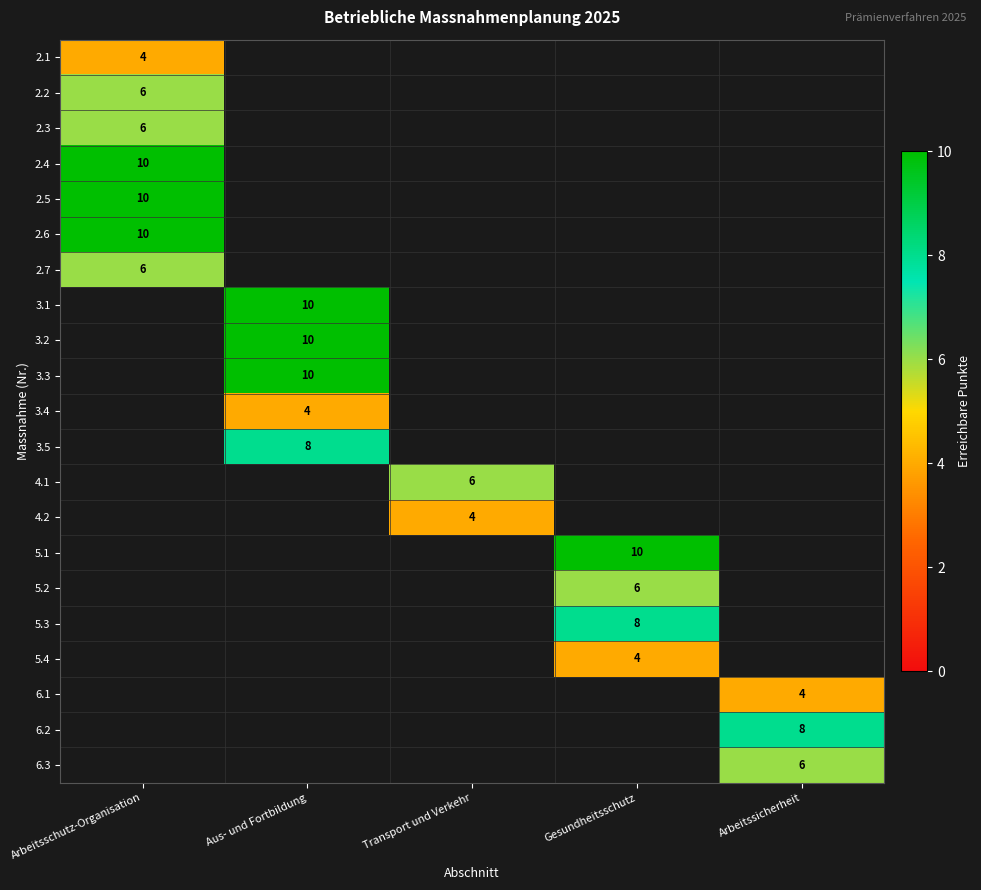

At how many categories does at least one series exceed 8?

3